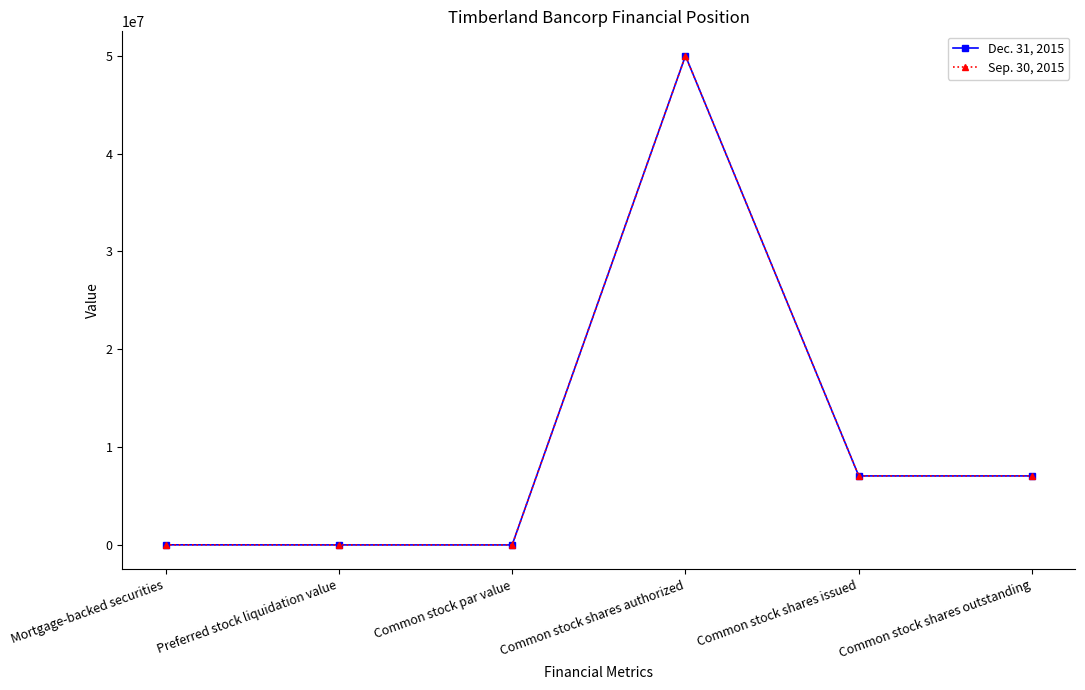

At which label does Dec. 31, 2015 reach its peak?

Common stock shares authorized